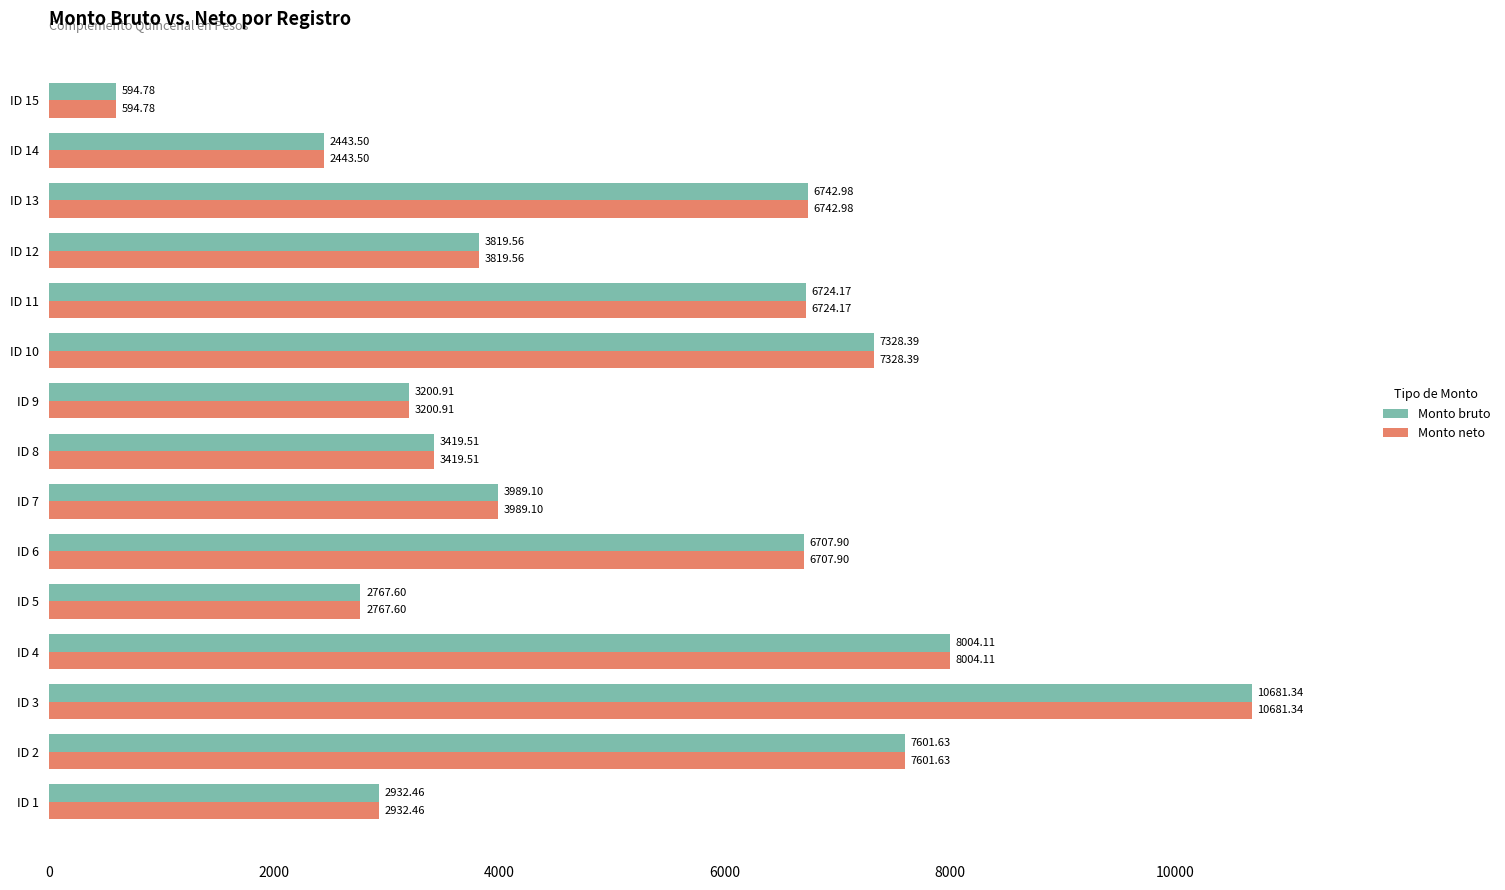

What is the difference between the maximum and minimum values in the Monto bruto series?

10086.6